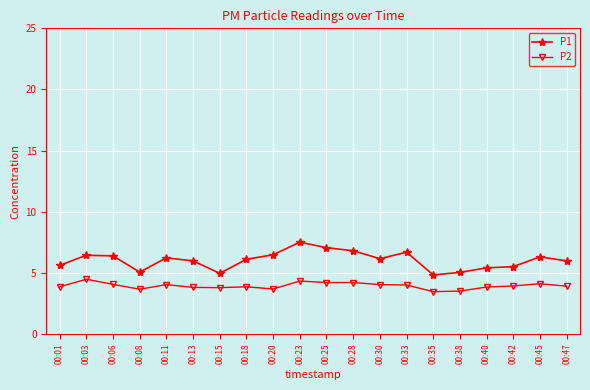

Does the chart have visible grid lines?

Yes